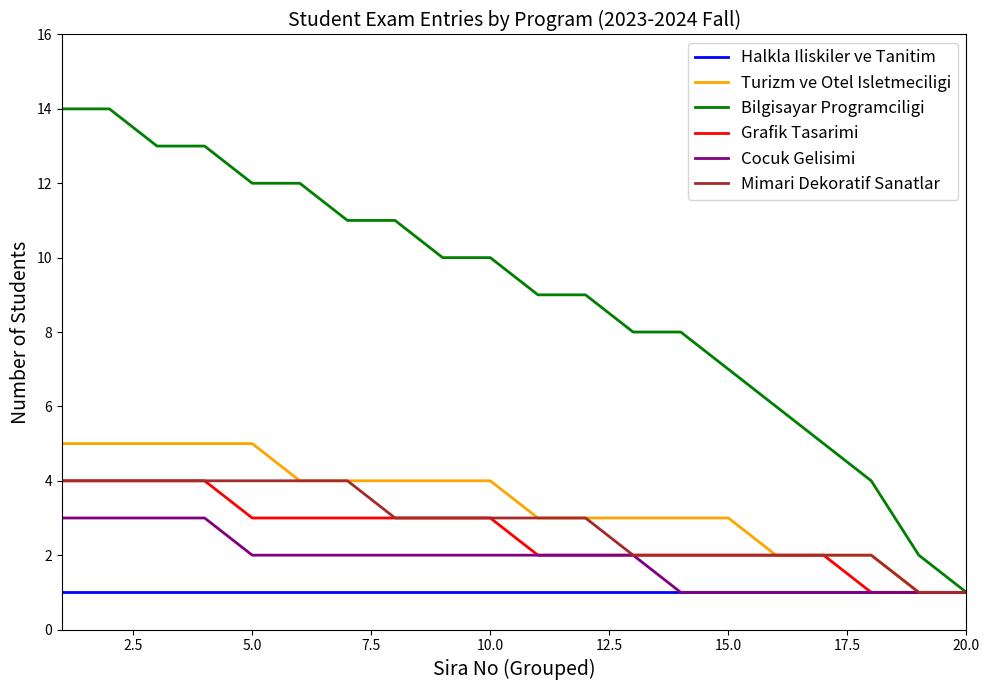

Which series has the widest spread of values?

Bilgisayar Programciligi